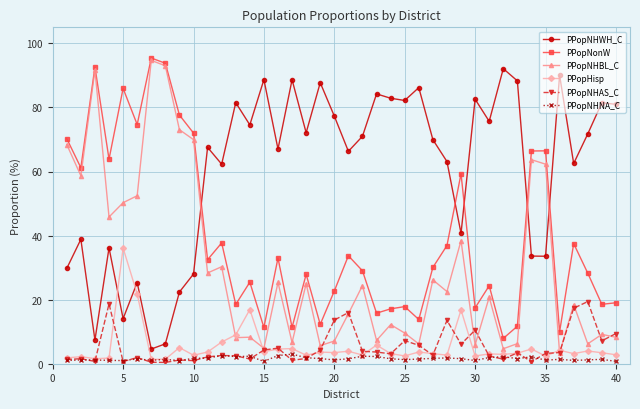

Which series has the largest total across all categories?

PPopNHWH_C